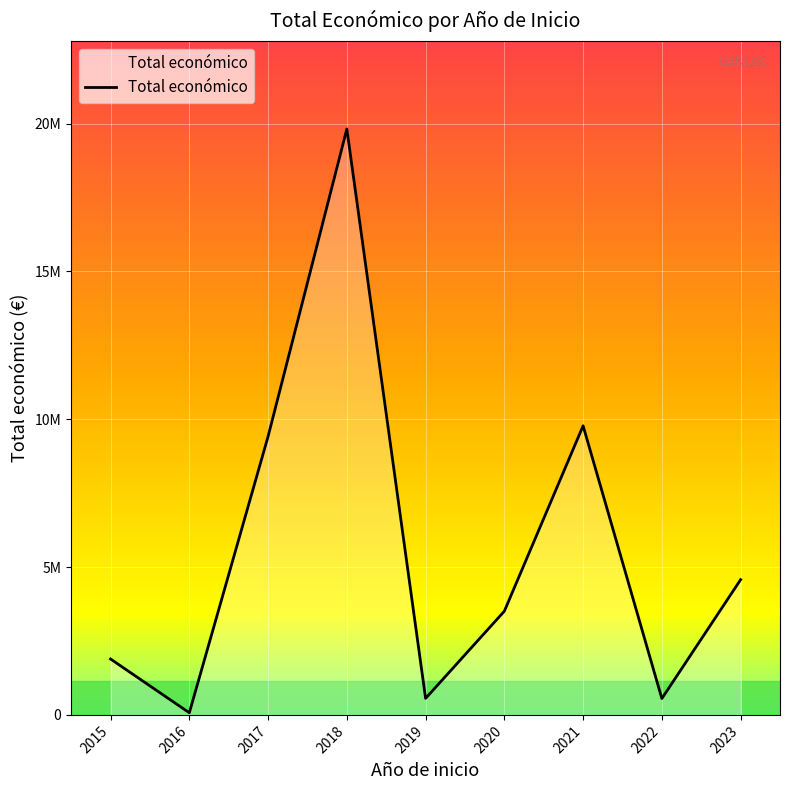

Reading right to left, what are all the values shown in this chart?

4573899	553377	9777161	3508006	558011	19814735	9418139	71684	1889852